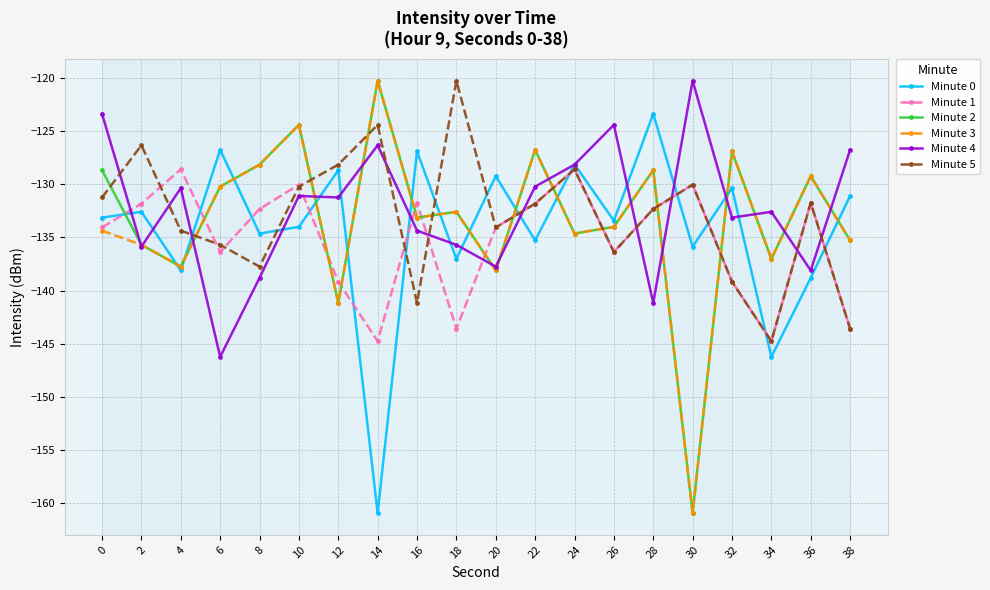

Read the Minute 3 value at 12.

-141.2